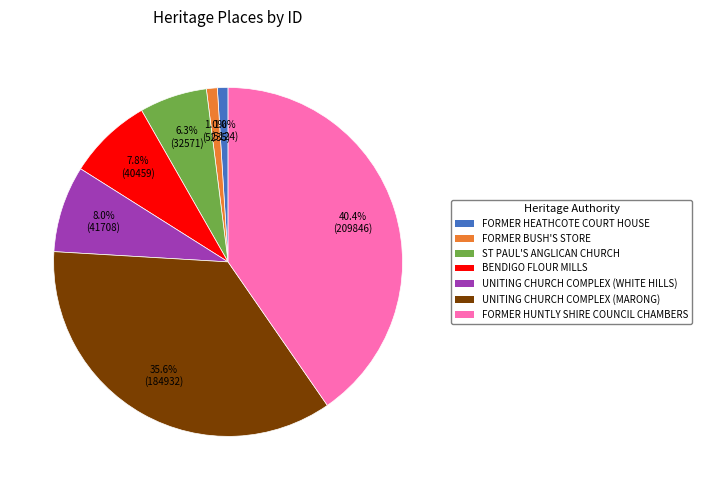

What is the total percentage of UNITING CHURCH COMPLEX (WHITE HILLS) and BENDIGO FLOUR MILLS?

15.8%